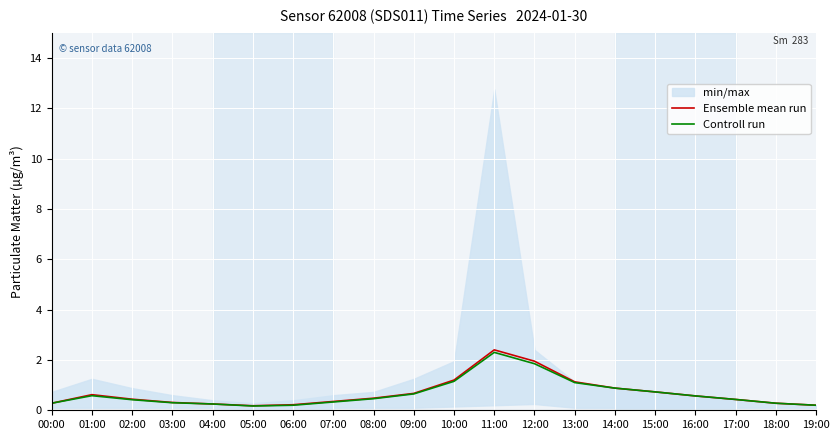

How many lines are shown in the chart?

2